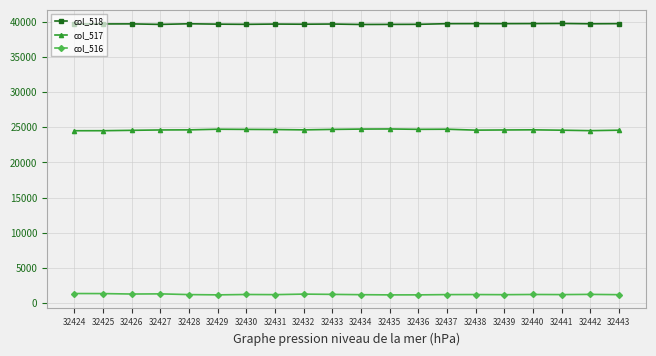

The col_518 series shows 39638 at 32432. True or false?

True